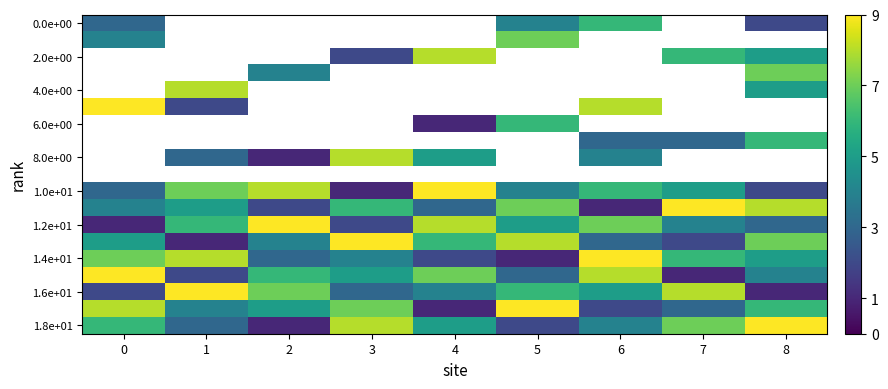

What is the greatest value displayed?

9.0